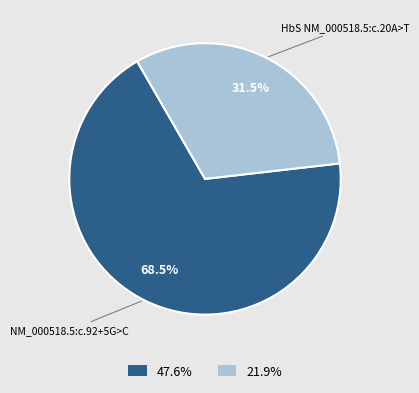

What is the largest slice in the pie chart?

NM_000518.5:c.92+5G>C